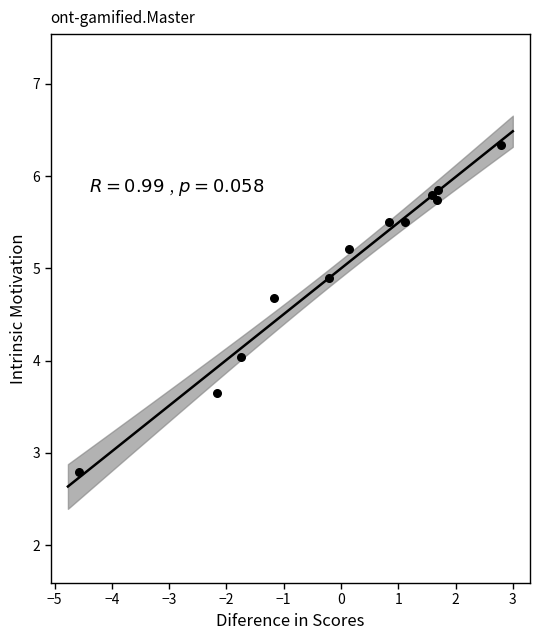

What is the range of Y values (max minus min)?

3.6